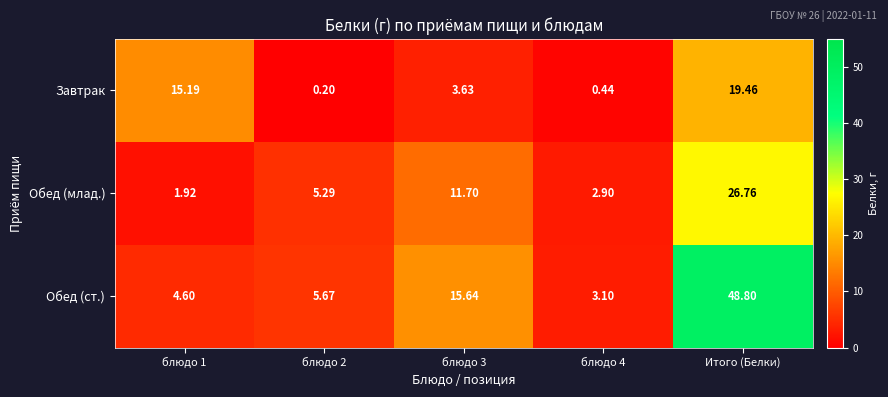

What is the smallest value displayed?

0.2